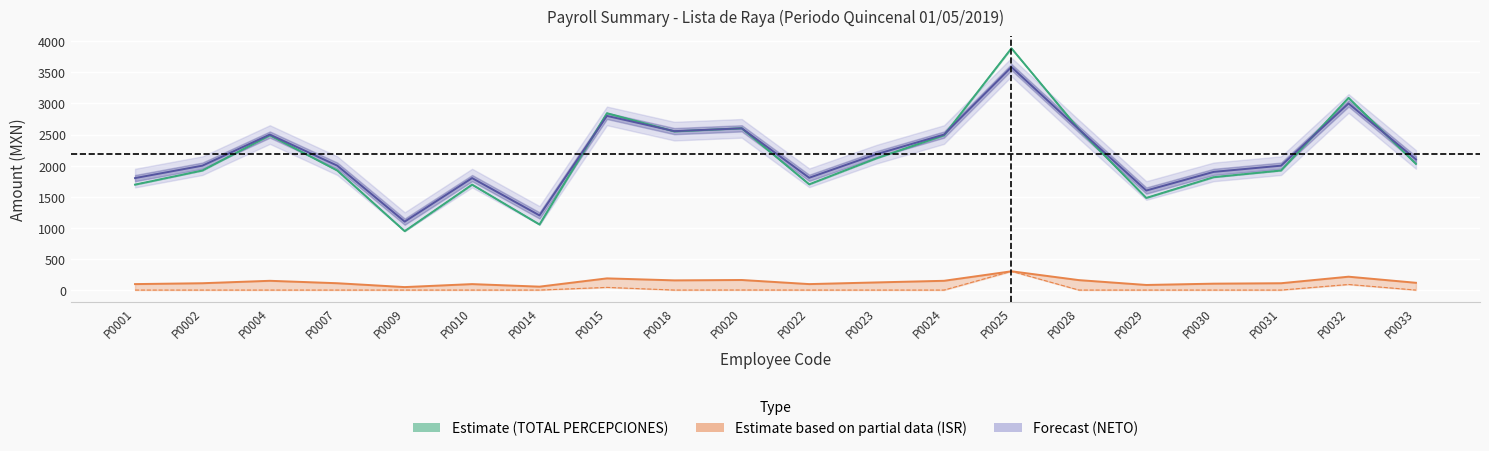

True or false: NETO and ISR (sp) intersect in this chart.

False